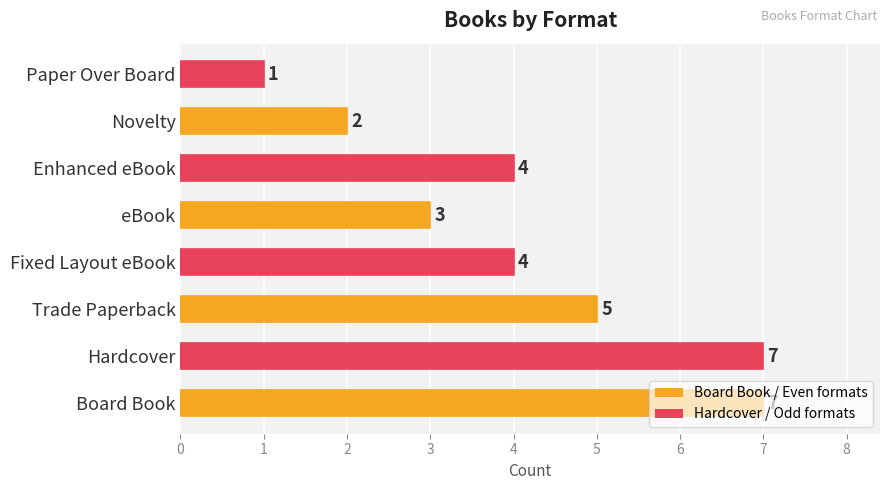

What is the difference between the second highest and minimum values?

6